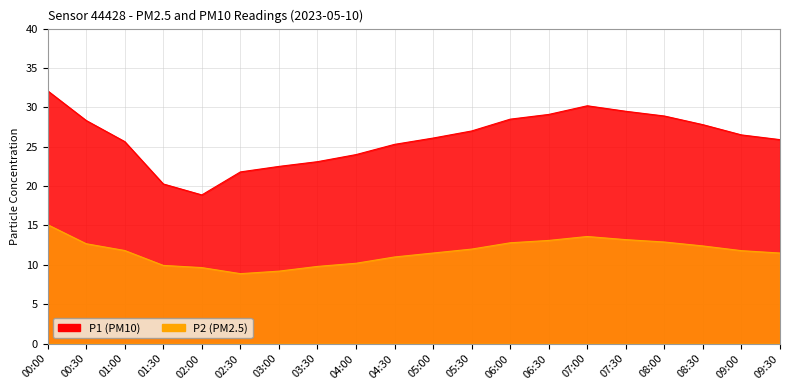

Where is P1 nearest to the value 25?

04:30